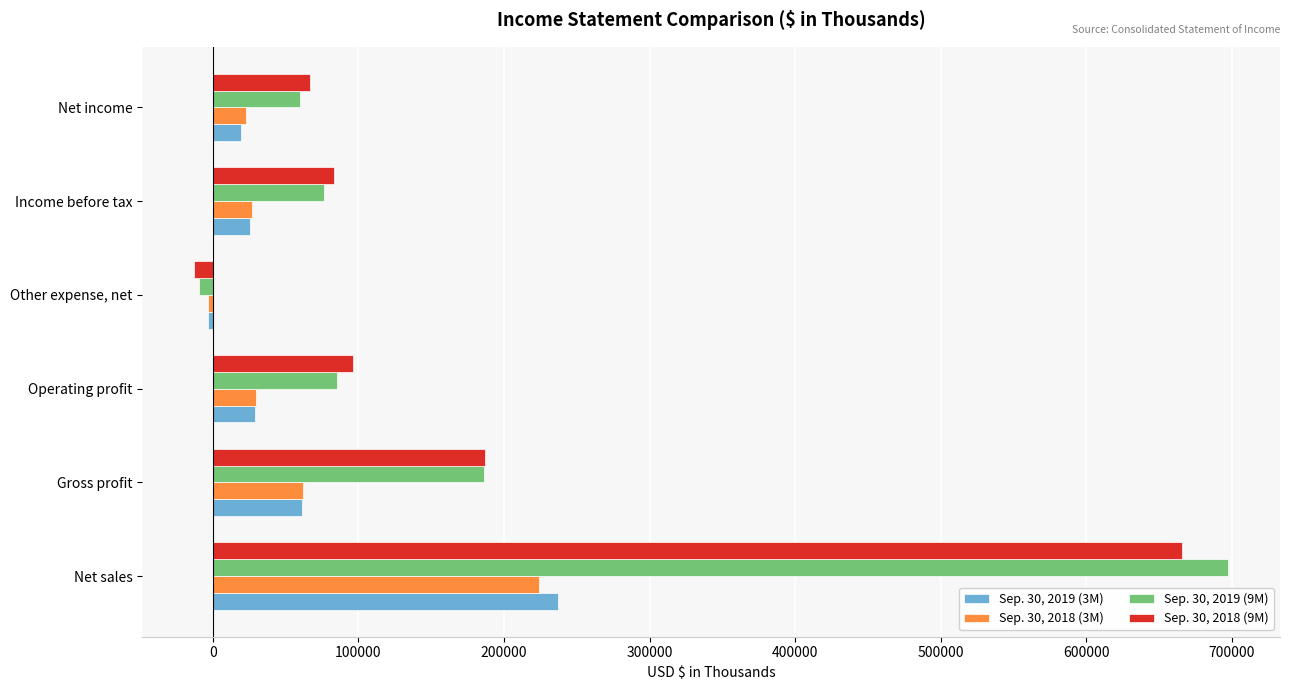

What is the greatest value displayed?

697490